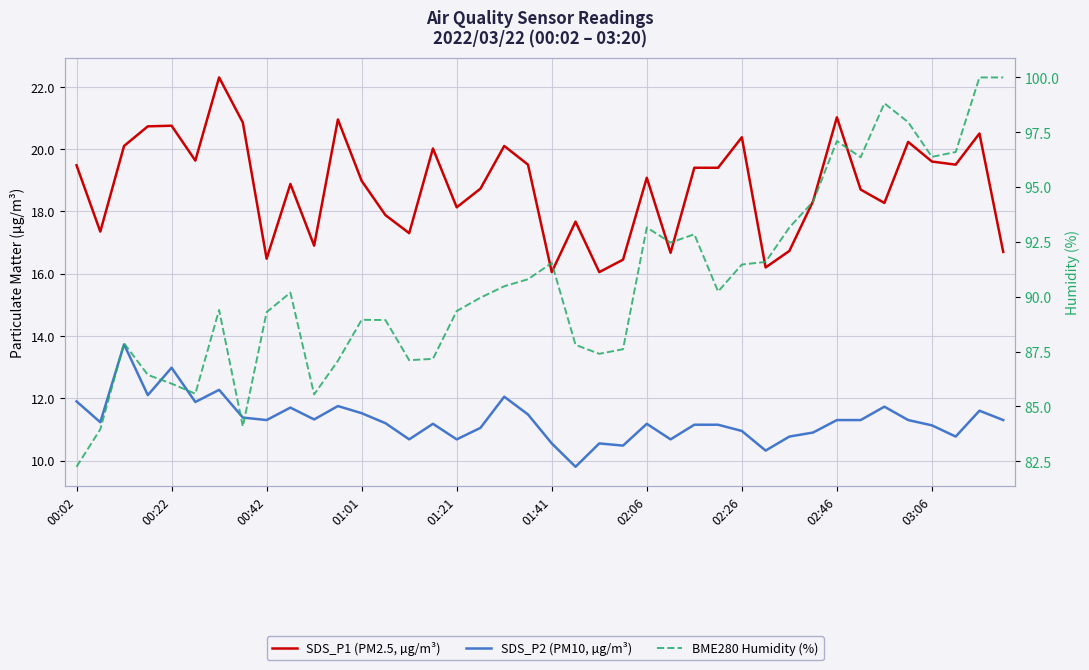

The value of BME280 Humidity (%) at 01:01 is 41.3. True or false?

False